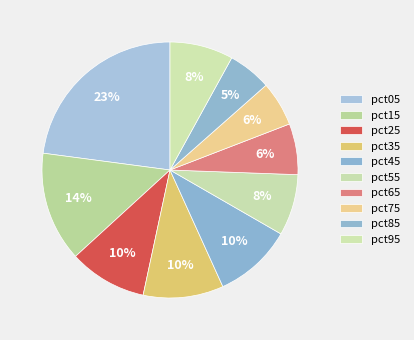

How many segments does this pie chart have?

10